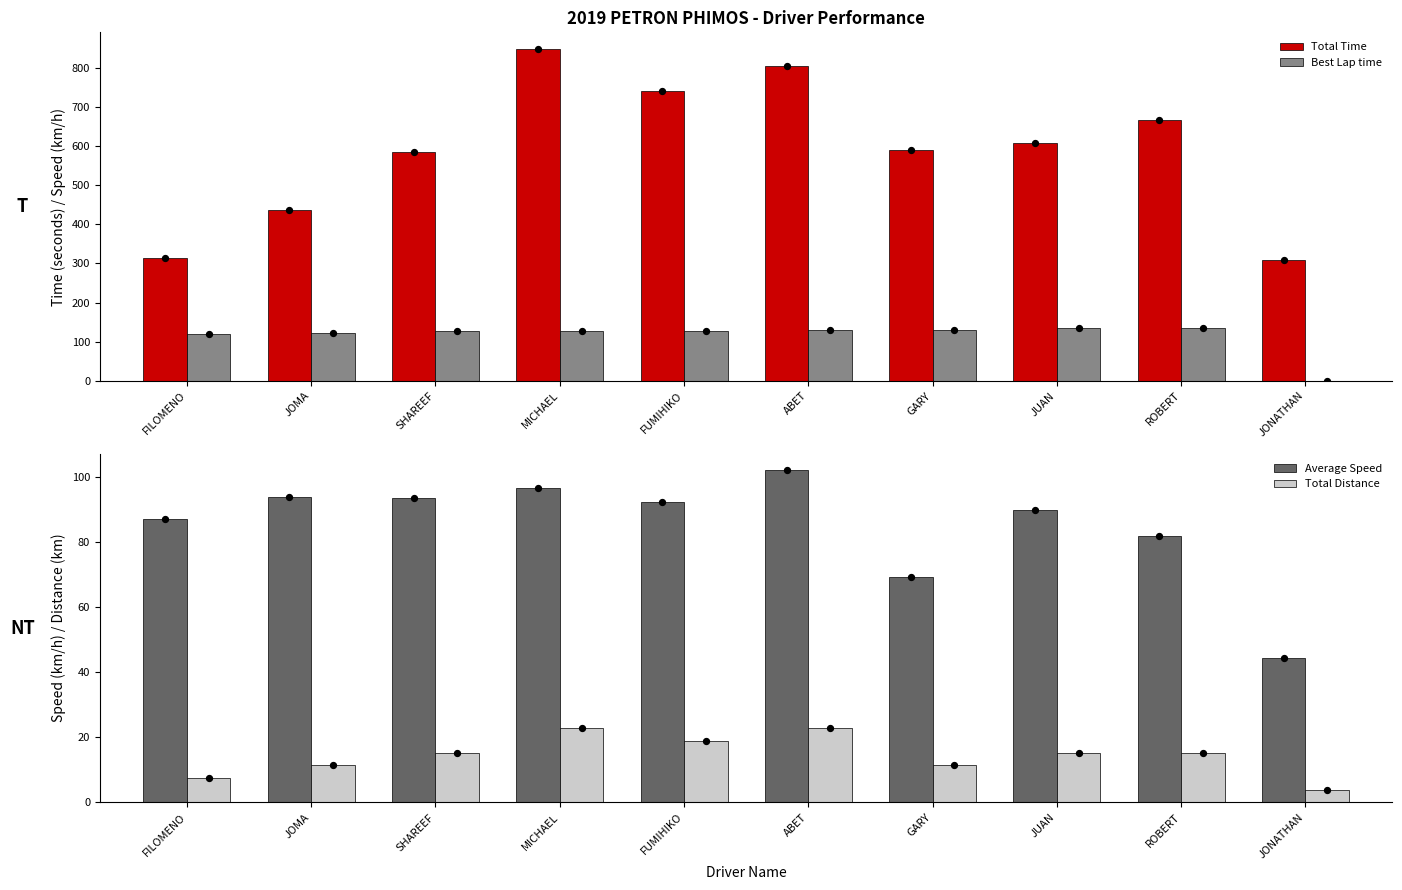

Which series contains the highest Y value?

Total Time